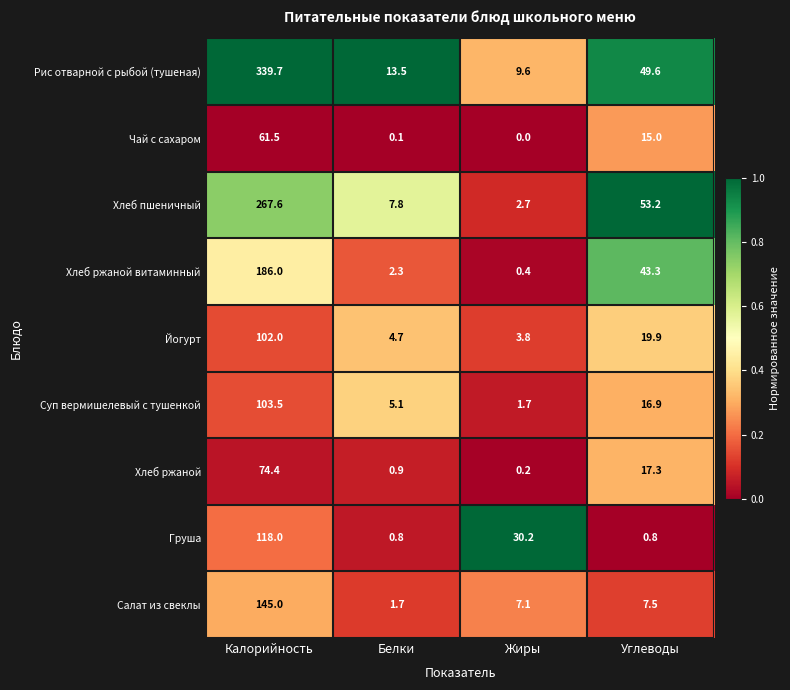

Which category has the lowest value across all series?

Жиры